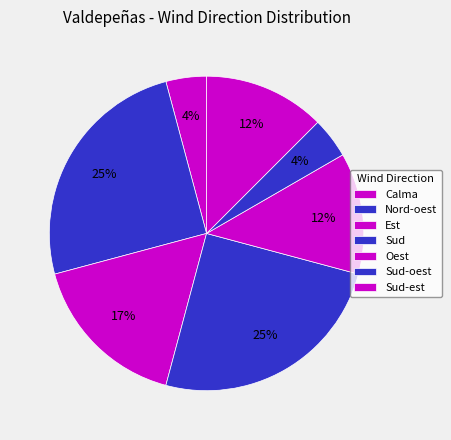

Count the number of slices in the pie.

7